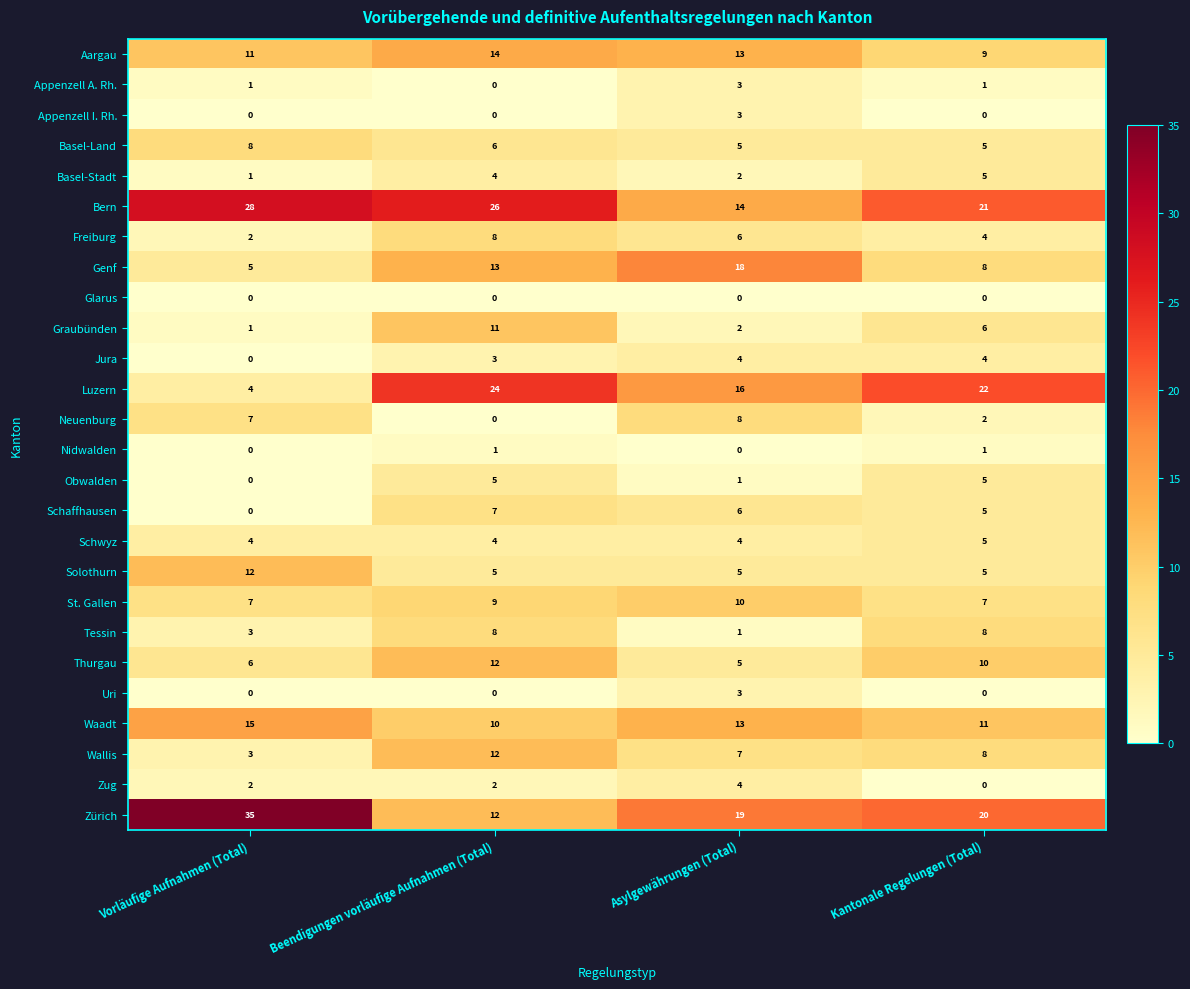

The Thurgau series shows 17 at Beendigungen vorläufige Aufnahmen (Total). True or false?

False